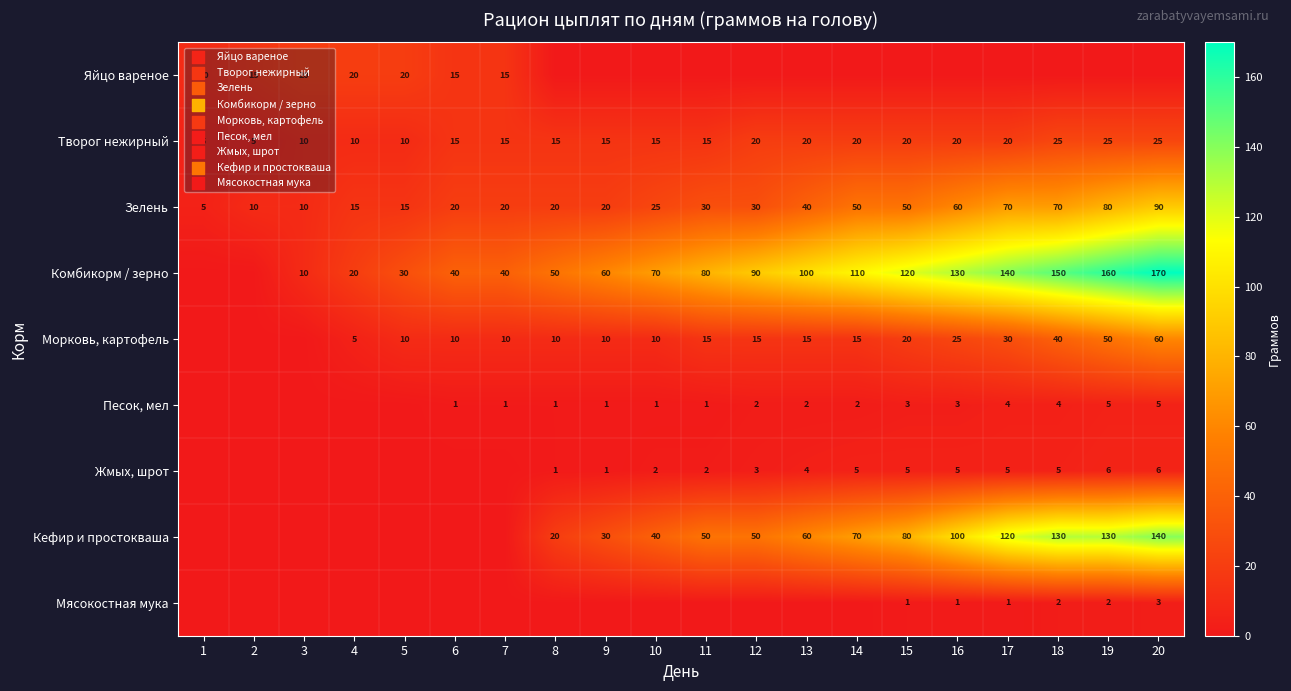

True or false: Комбикорм / зерно has a value of 40 at 7.

True